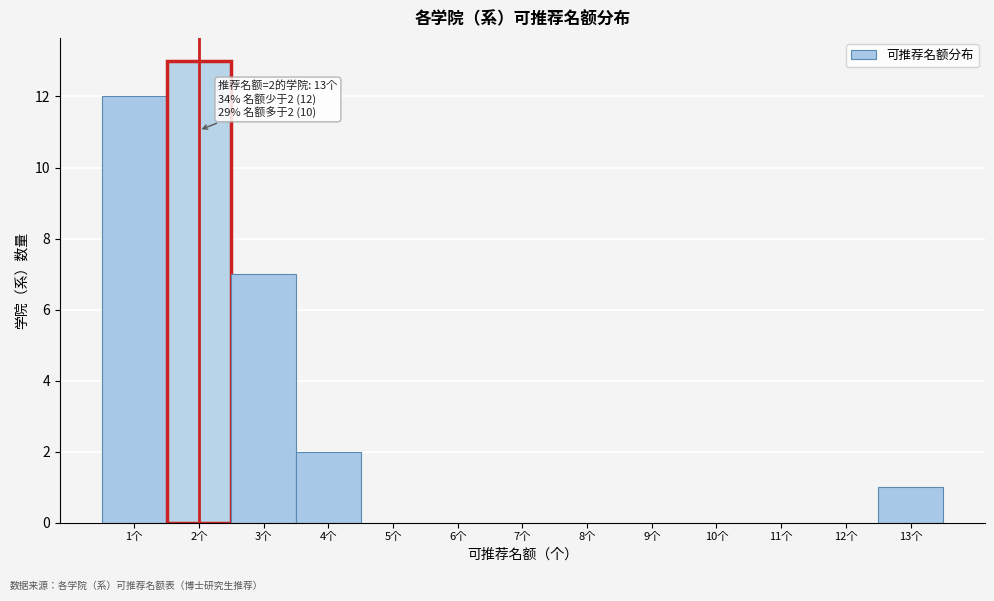

Which range on the x-axis has the tallest bar?

1.5 to 2.5